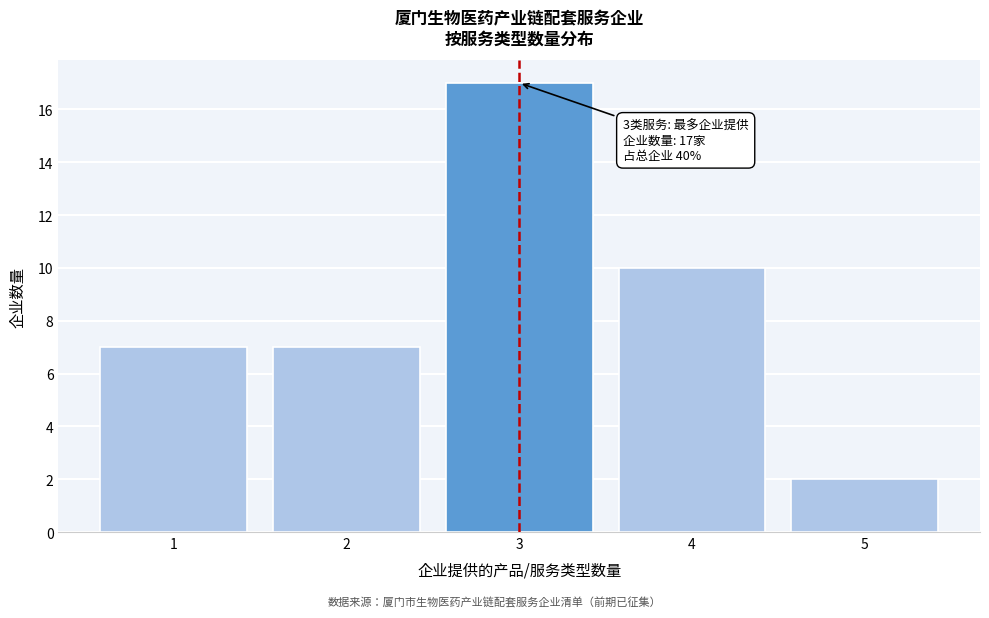

Reading left to right, list all the values displayed in this chart.

7	7	17	10	2